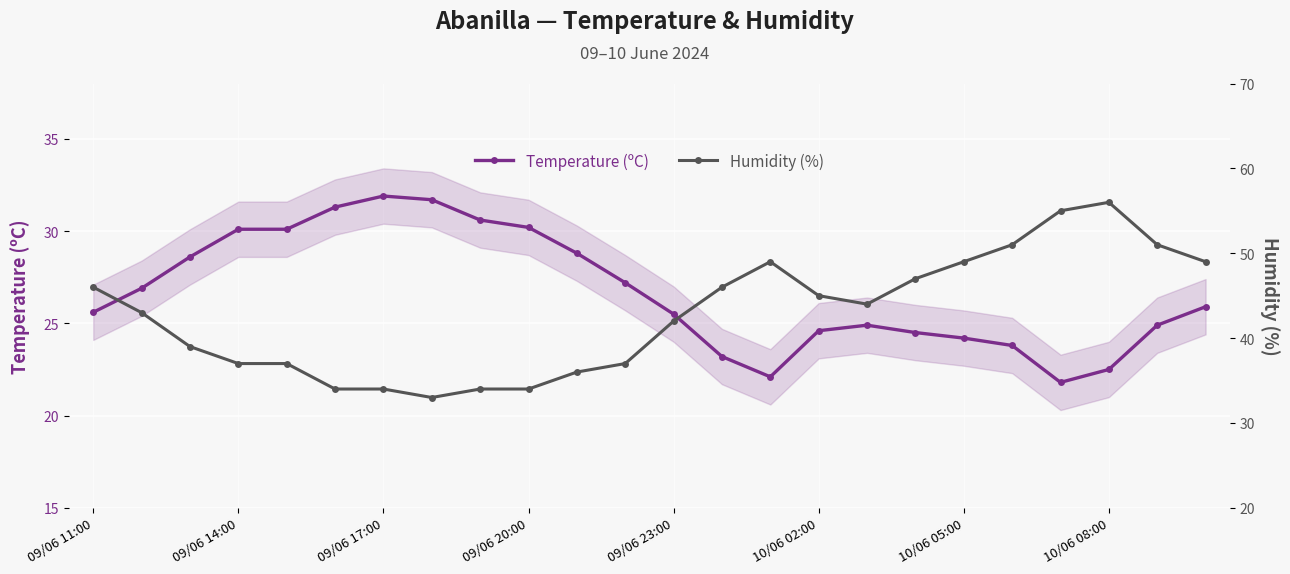

What is the highest value of the Temperature (ºC) series?

31.9